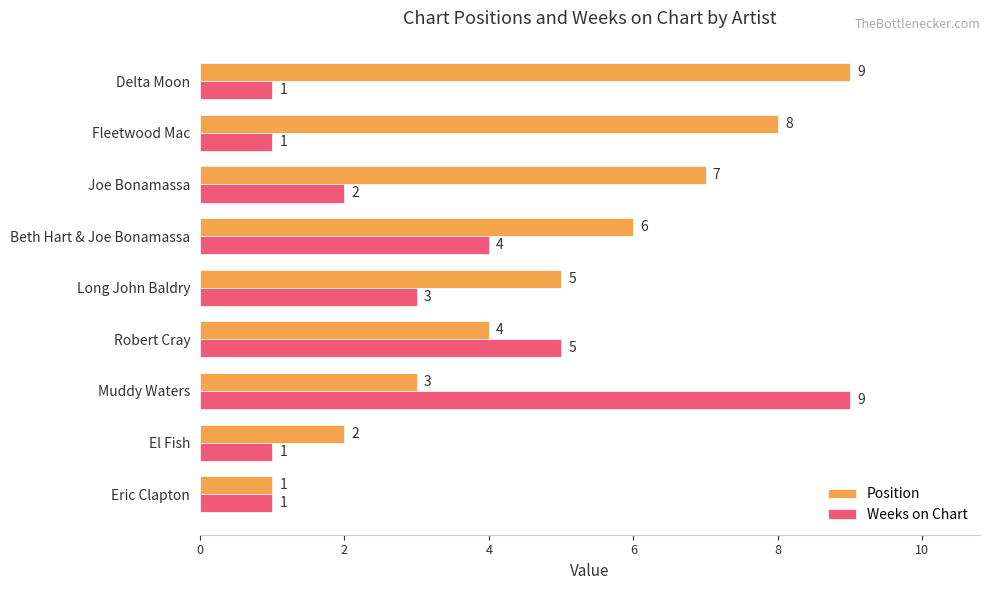

Where is Weeks on Chart nearest to the value 5?

Robert Cray